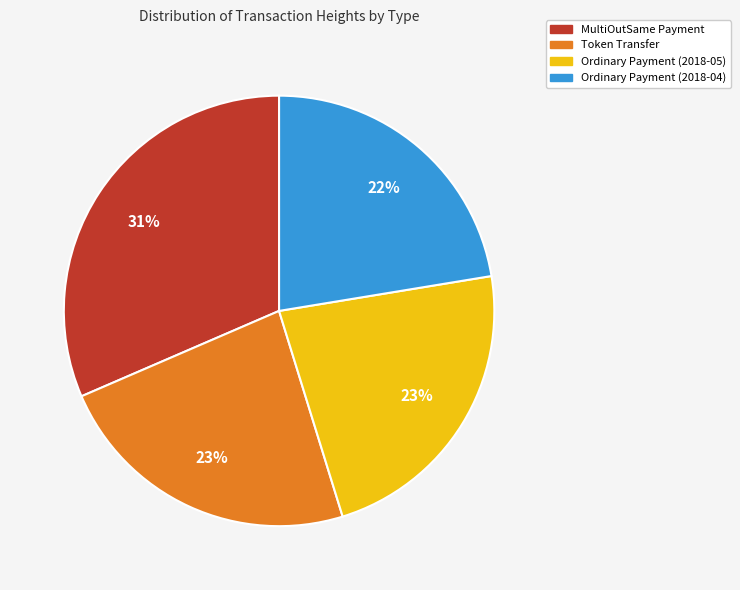

What is the largest slice in the pie chart?

MultiOutSame Payment